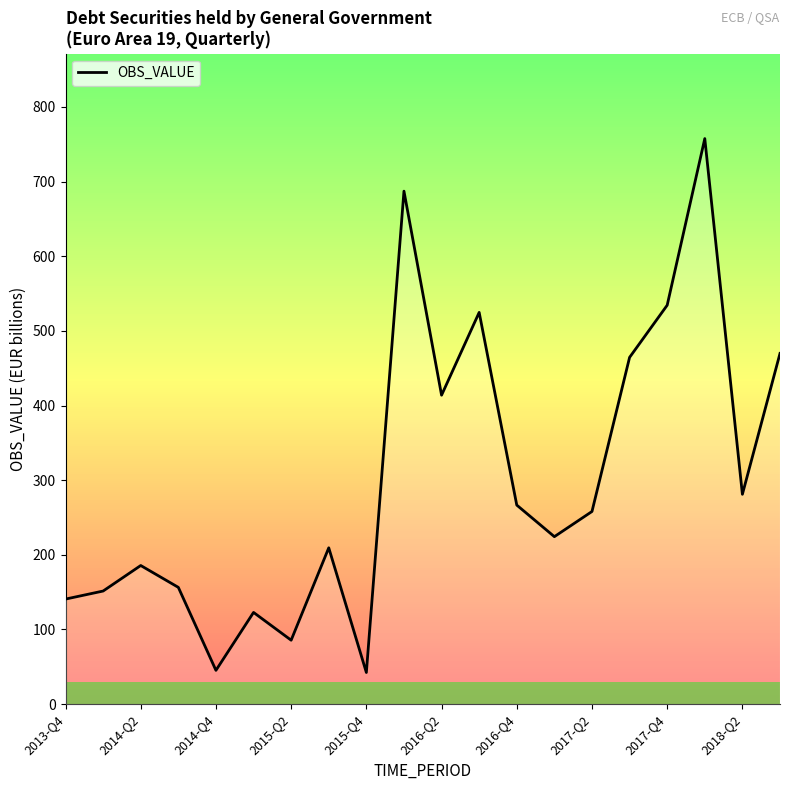

What is the greatest value displayed?

757.6